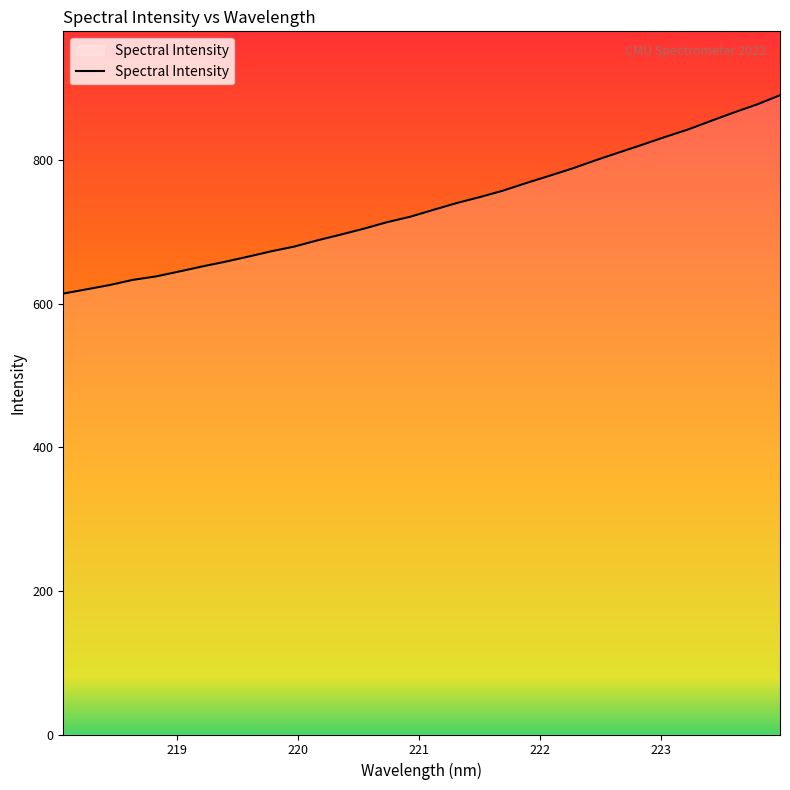

Reading left to right, list all the values displayed in this chart.

614.2	620.1	626.0	633.2	638.0	644.8	651.9	658.5	665.7	673.1	679.8	688.4	696.3	704.6	713.6	721.2	730.8	740.2	748.5	757.4	768.0	778.0	788.3	799.6	810.4	821.1	832.1	842.5	854.5	866.4	877.5	890.4